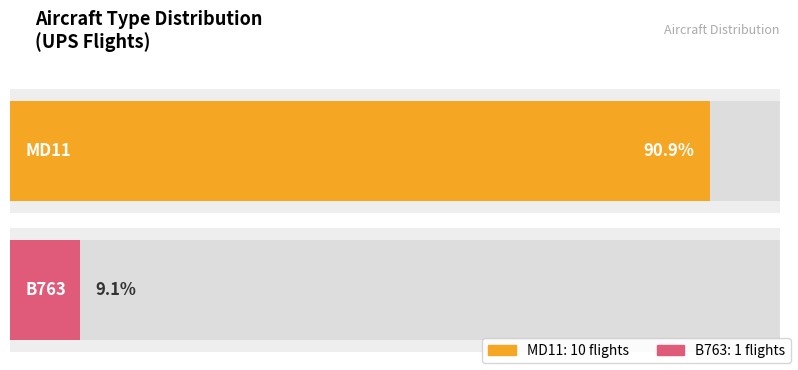

Between B763 and MD11, which is larger?

MD11